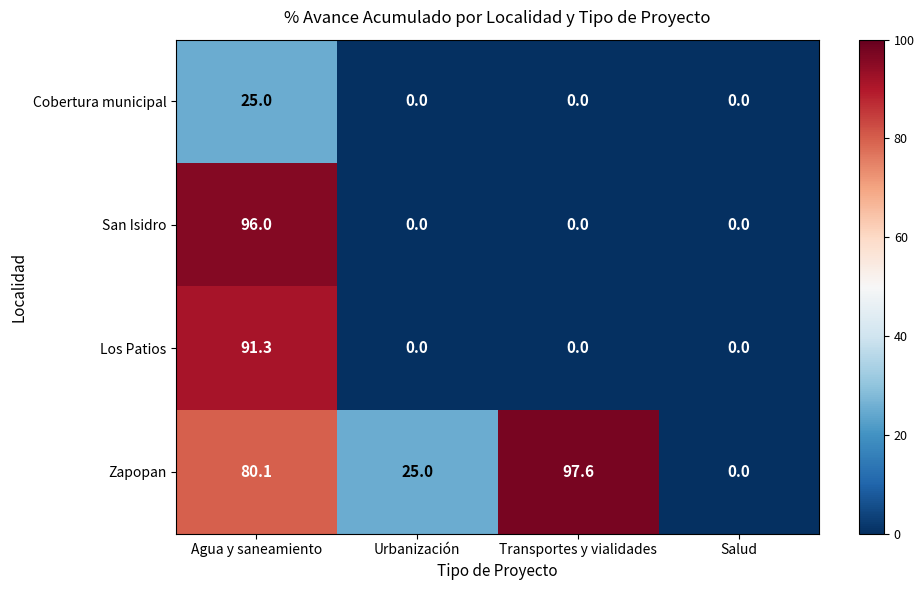

Which category has the highest value across all series?

Transportes y vialidades